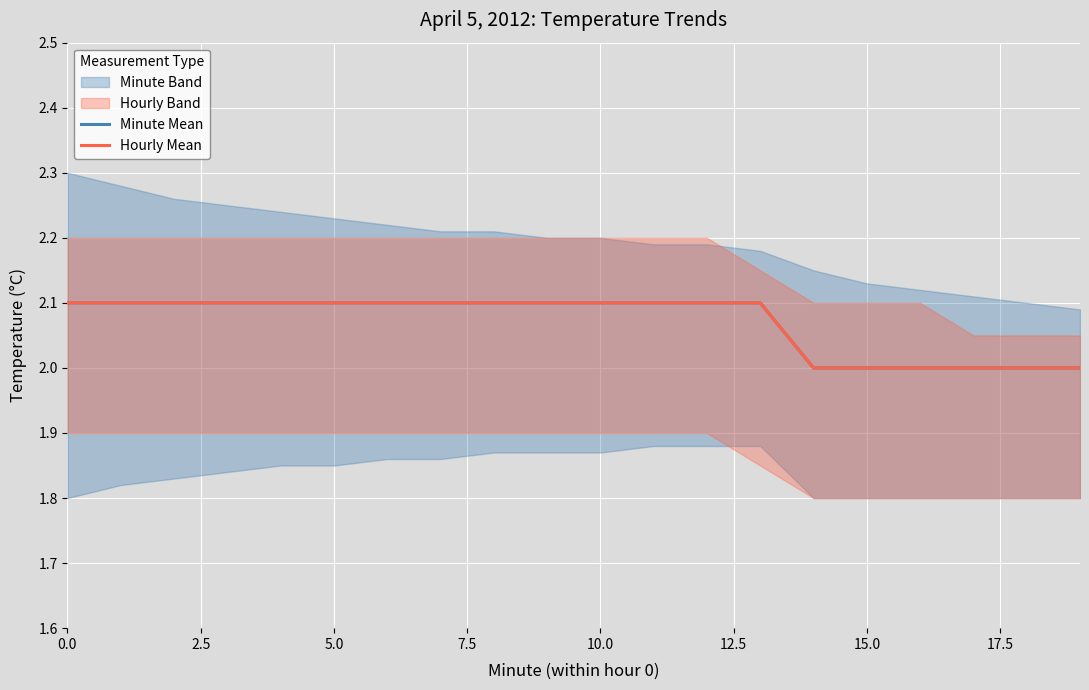

How many categories are shown in the chart?

20